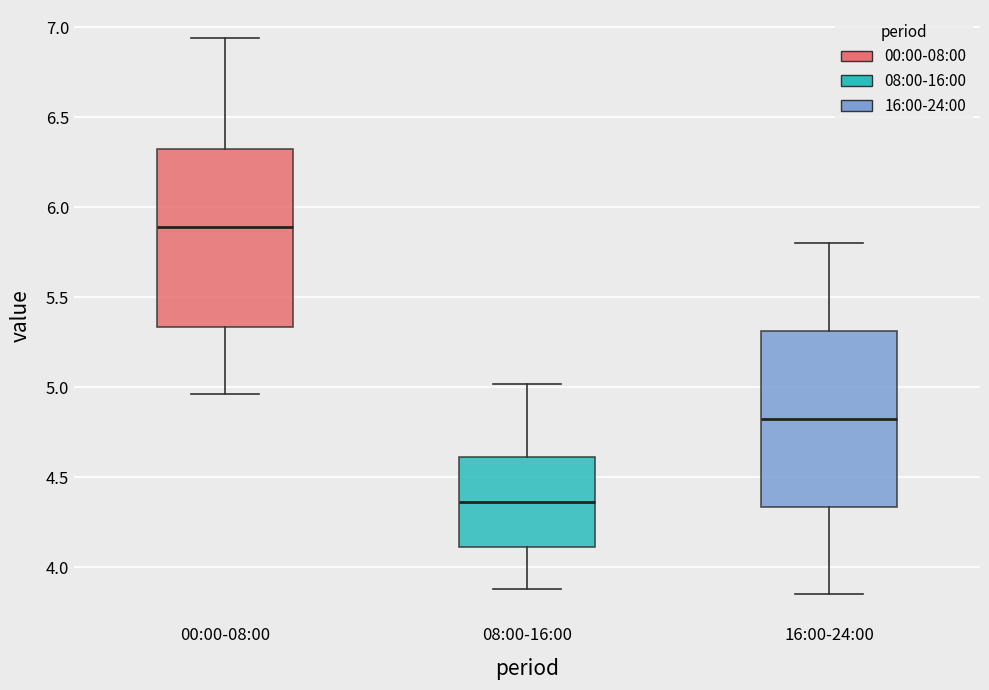

Reading left to right, read every box against the y-axis: the position of its median line, the range the box covers, and the ends of its whiskers. The values are not printed on the chart, so give them approximately, as read against the axis.

00:00-08:00: median 5.90, box 5.35 to 6.35, whiskers 4.95 to 6.95
08:00-16:00: median 4.35, box 4.10 to 4.60, whiskers 3.90 to 5.00
16:00-24:00: median 4.85, box 4.35 to 5.30, whiskers 3.85 to 5.80